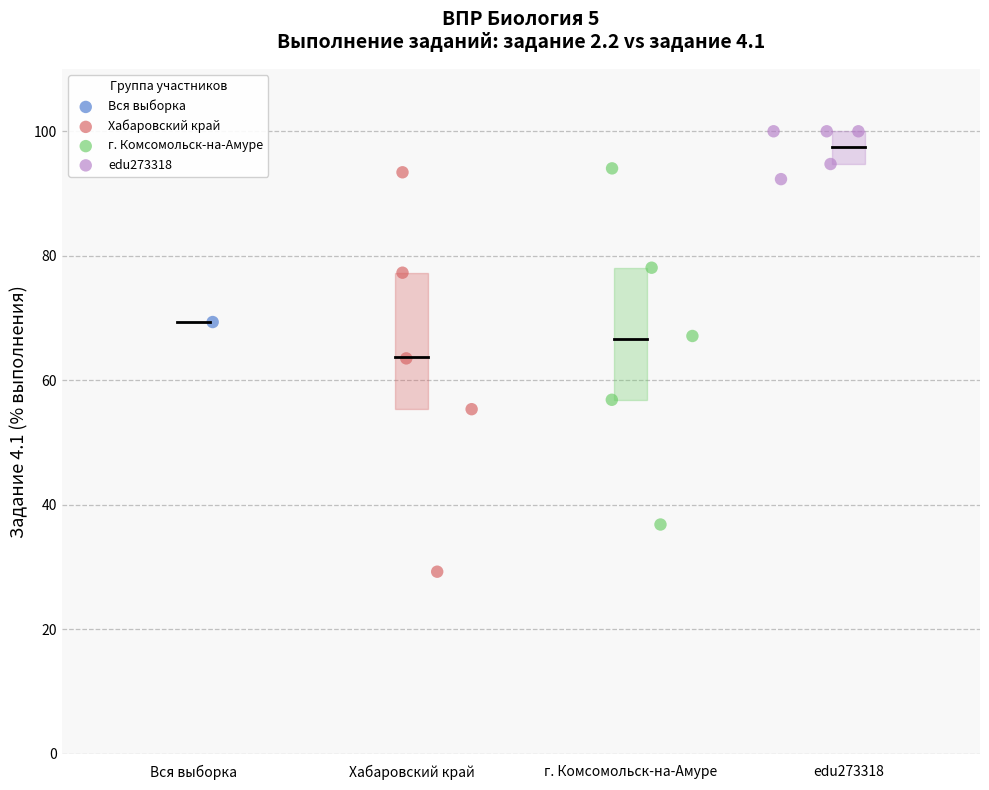

Which series contains the lowest Y value?

Хабаровский край